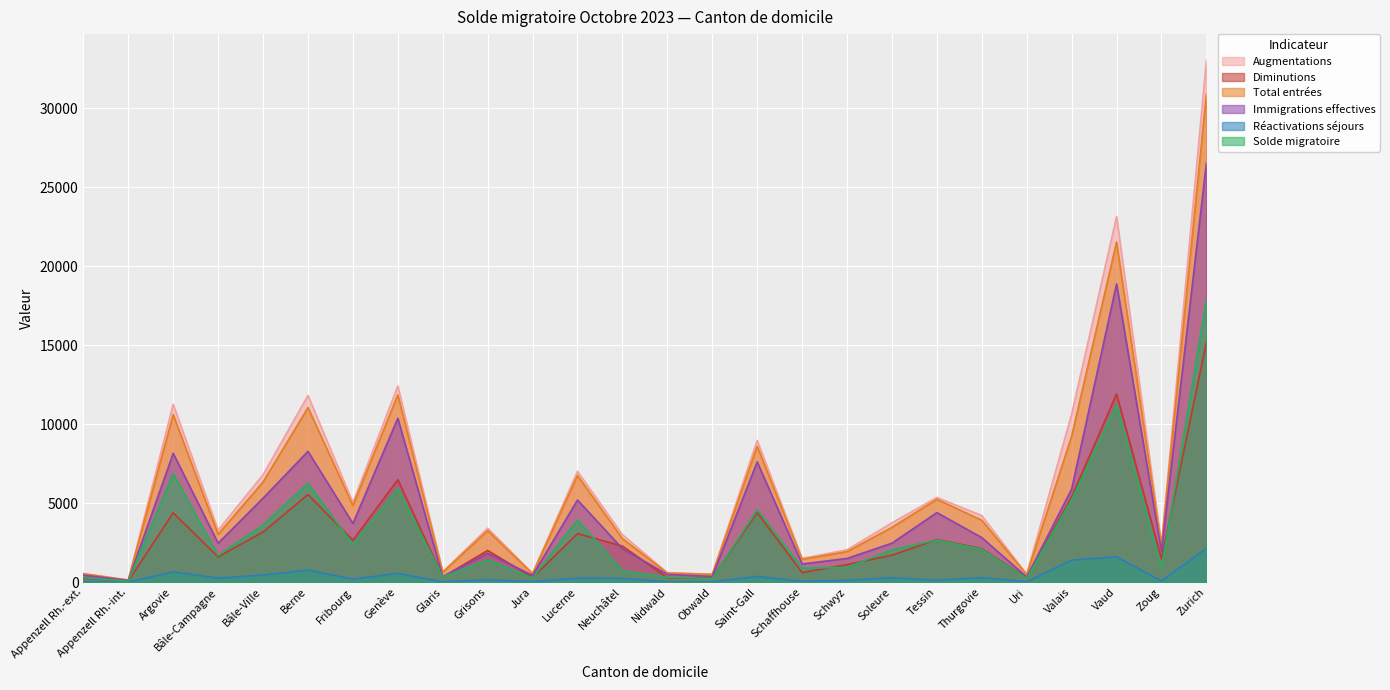

Where does the Diminutions series first go above 2126?

Argovie